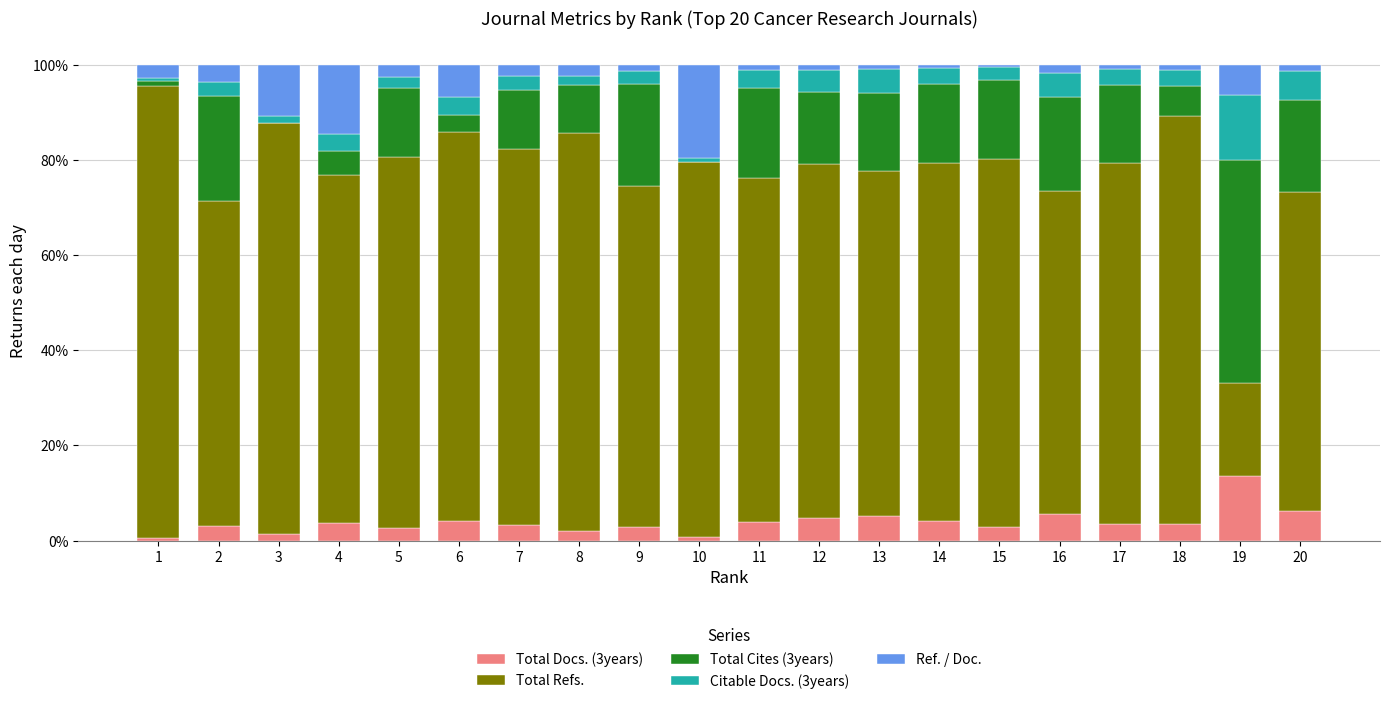

The Total Docs. (3years) series shows 0.8 at 10. True or false?

True